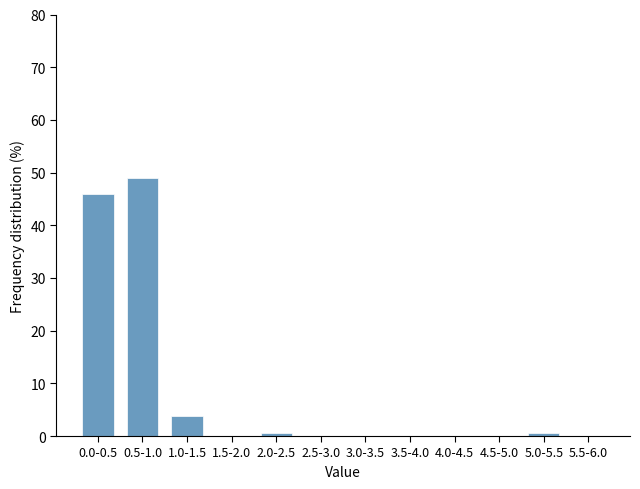

Reading left to right, what are all the values shown in this chart?

0.0-0.5=45.9	0.5-1.0=49.1	1.0-1.5=3.8	1.5-2.0=0.0	2.0-2.5=0.6	2.5-3.0=0.0	3.0-3.5=0.0	3.5-4.0=0.0	4.0-4.5=0.0	4.5-5.0=0.0	5.0-5.5=0.6	5.5-6.0=0.0